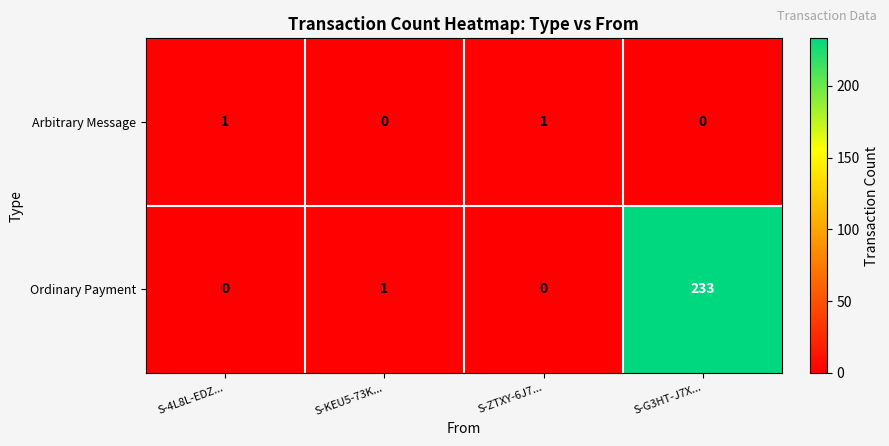

What is the difference between the highest and lowest values at S-KEU5-73K...?

1